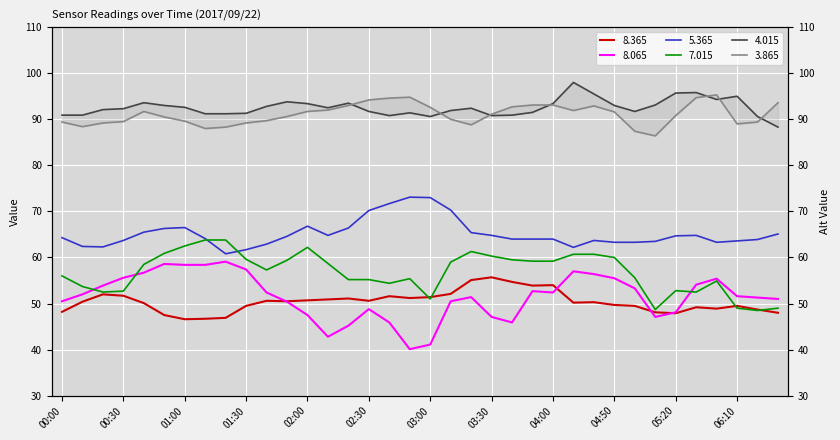

What is the maximum value shown in the chart?

98.0